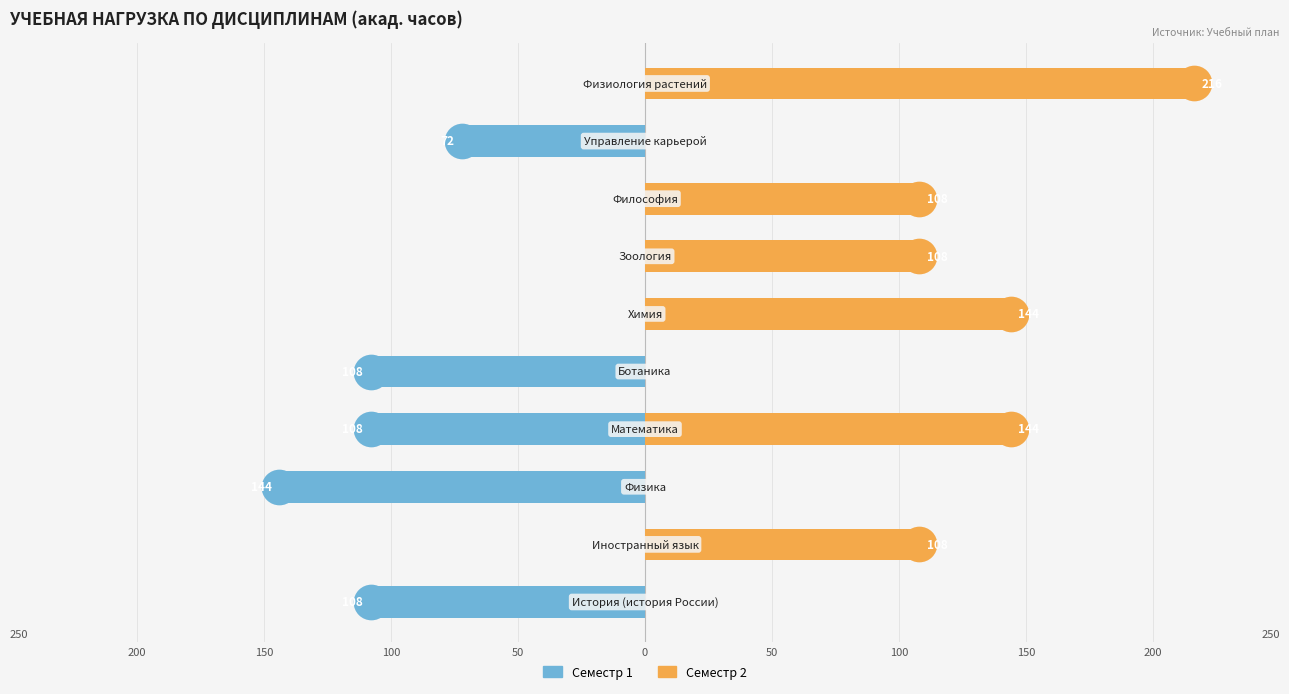

What are all the series names shown in the legend?

Семестр 1, Семестр 2